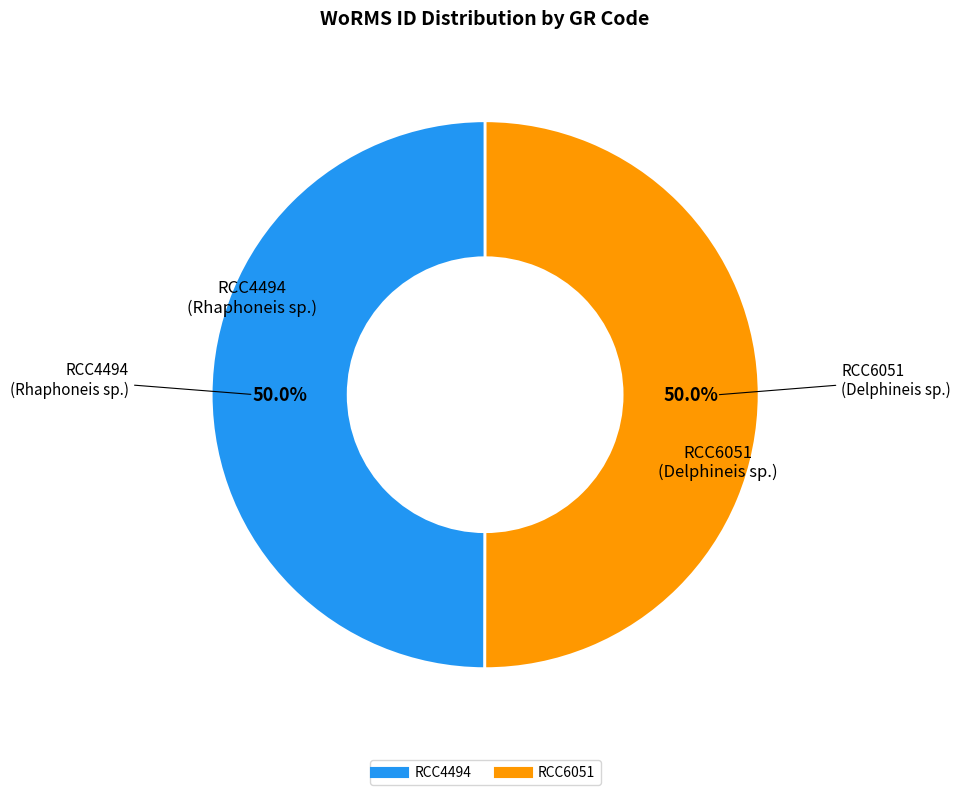

What is the ratio of the value at RCC6051 to the value at RCC4494?

1.0